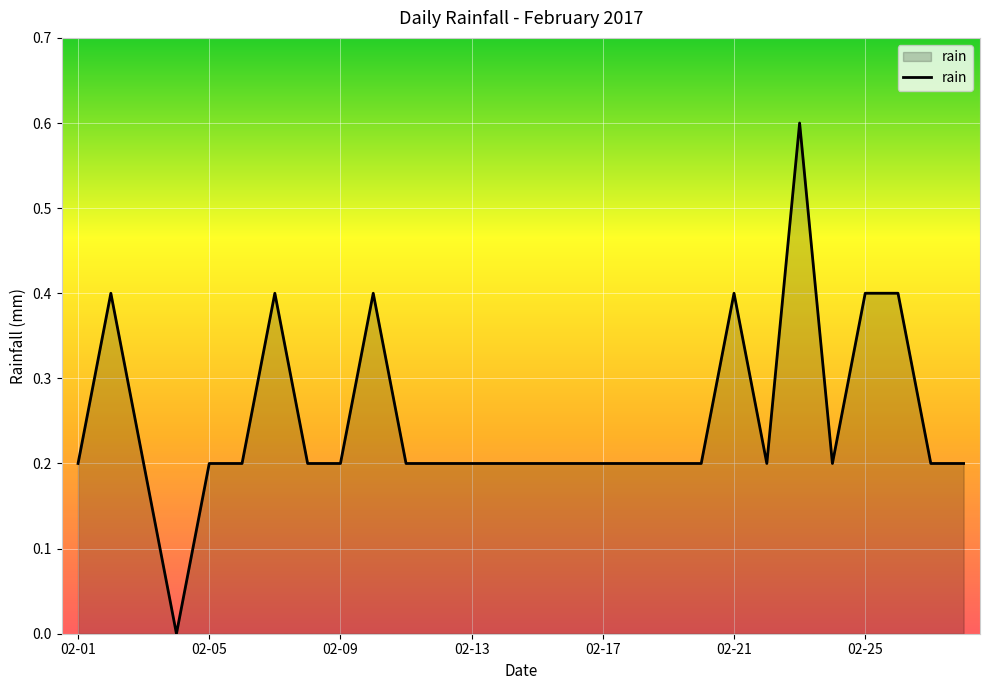

What is the greatest value displayed?

0.6